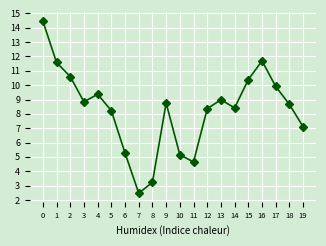

Is this an area chart (filled region under the line)?

No